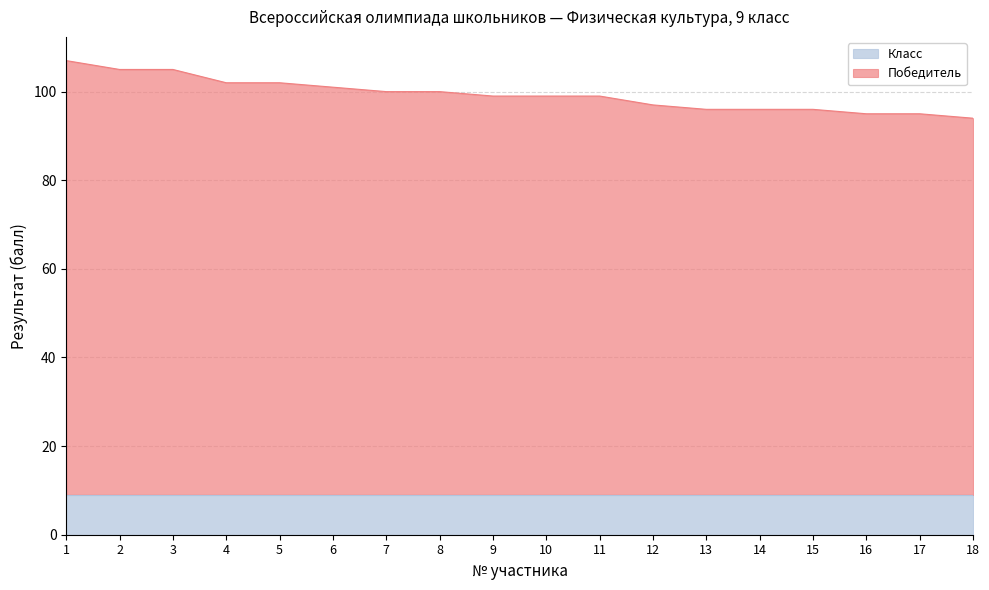

List the labels in order of value, smallest first.

18, 16, 17, 13, 14, 15, 12, 9, 10, 11, 7, 8, 6, 4, 5, 2, 3, 1